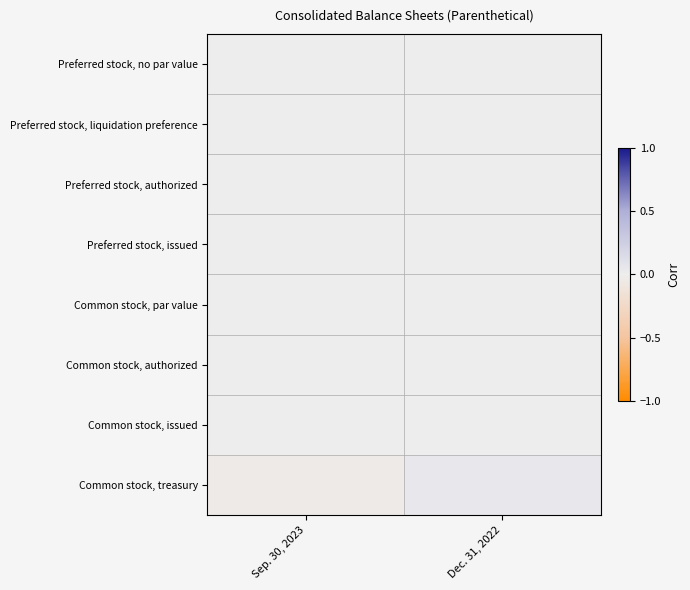

At how many categories does at least one series exceed 0?

1